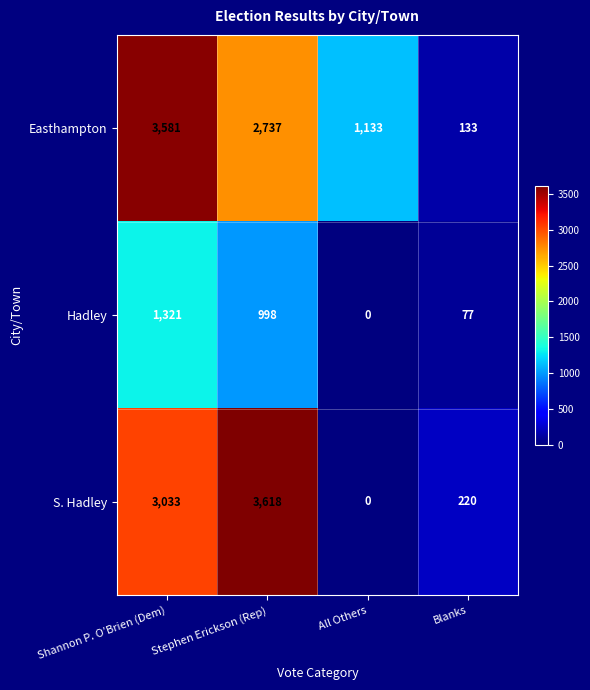

How many categories are shown in the chart?

4